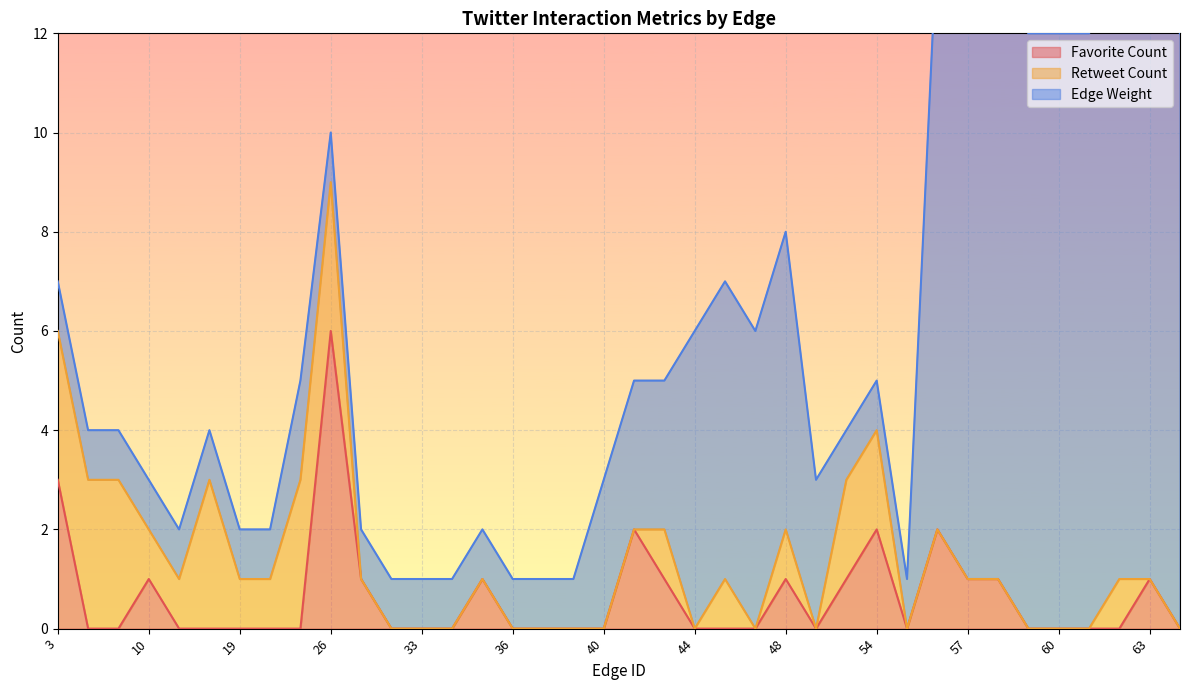

How many values in the Favorite Count series exceed 0?

14